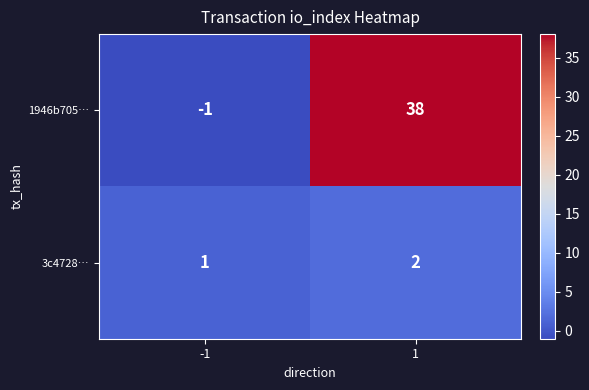

At how many categories does at least one series exceed 20?

1